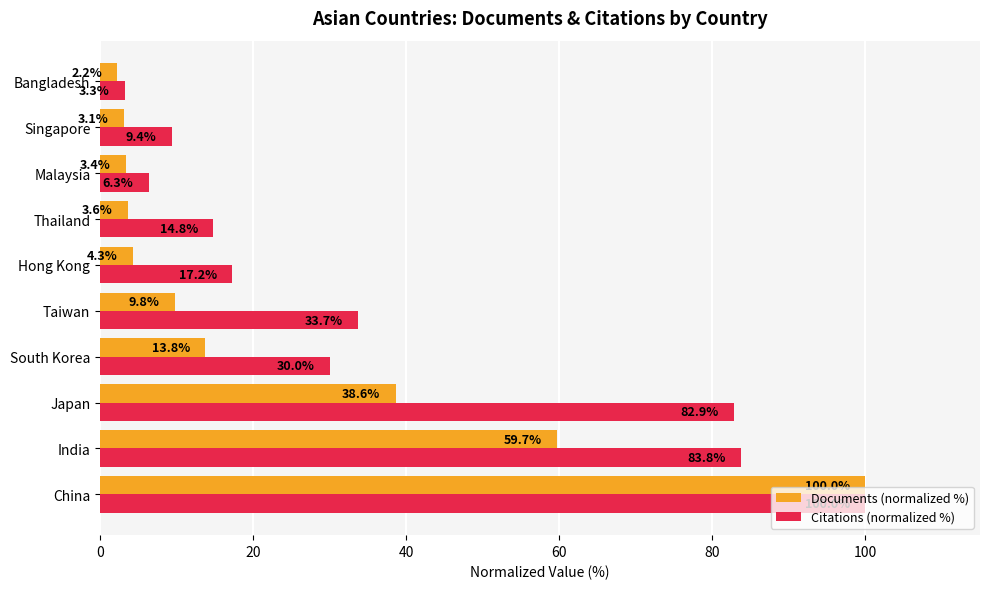

Is it true that Citations (normalized %) equals 44.6 at Japan?

False